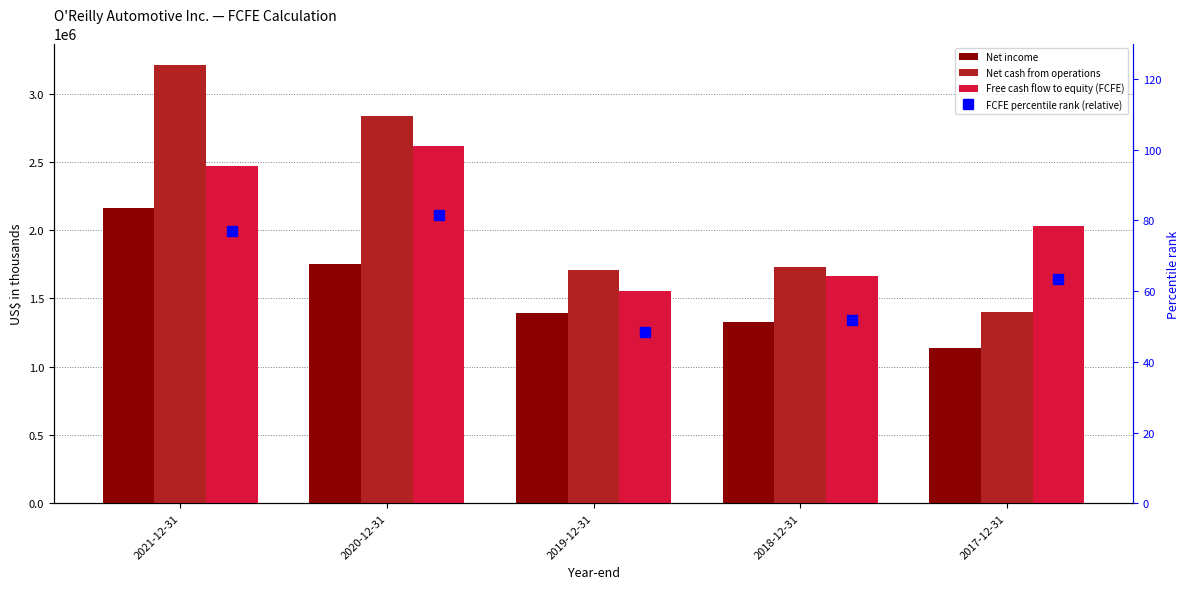

At how many categories does at least one series exceed 8997?

5